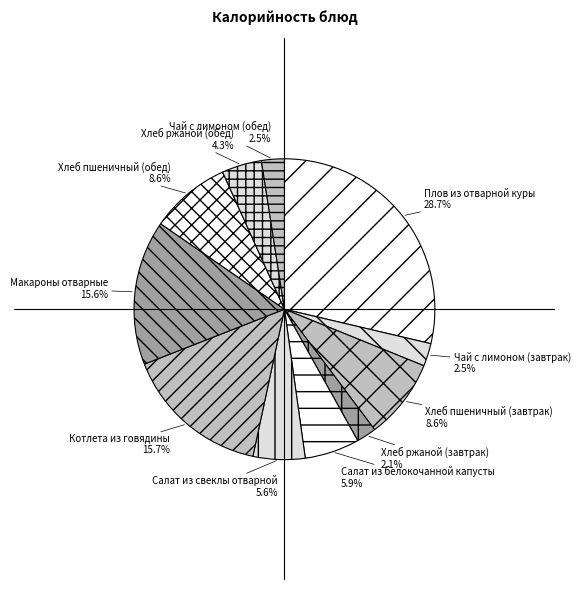

Is Плов из отварной куры the majority of the pie?

No